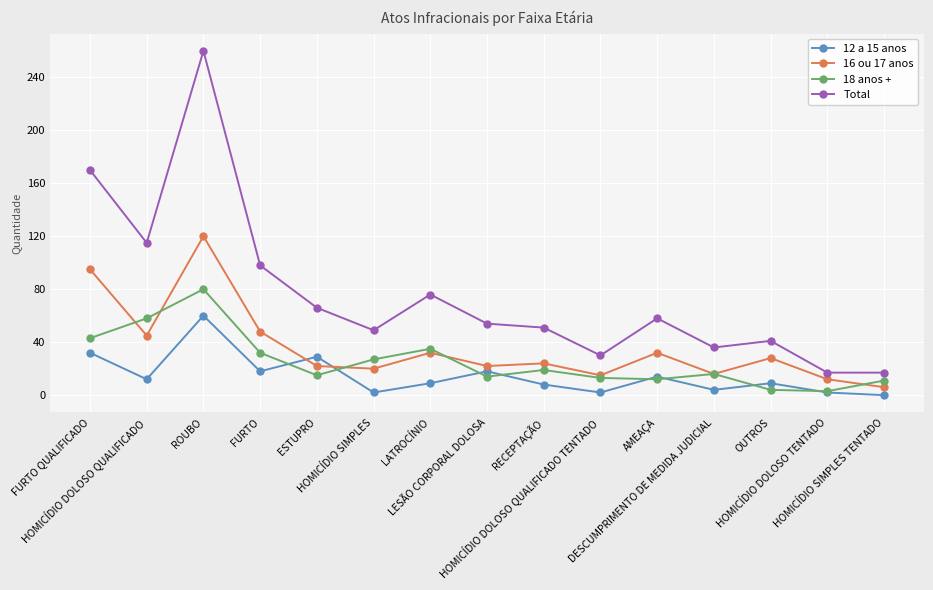

At which category is the sum across all series the highest?

ROUBO